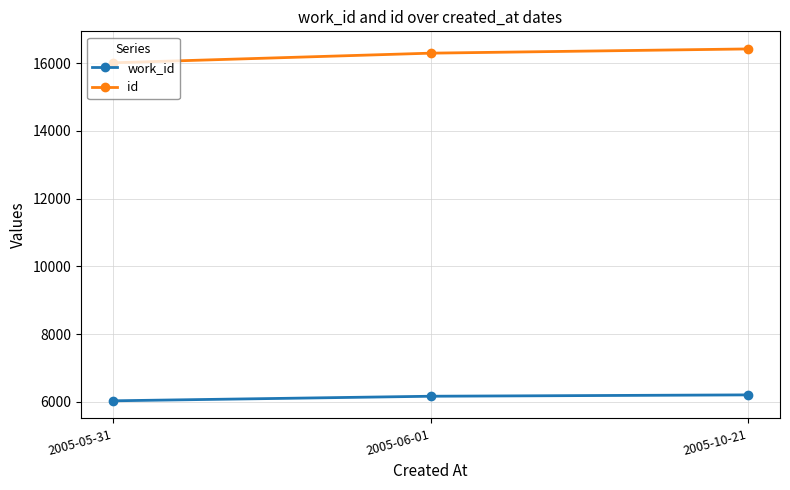

How many values in the id series are below 16291?

1